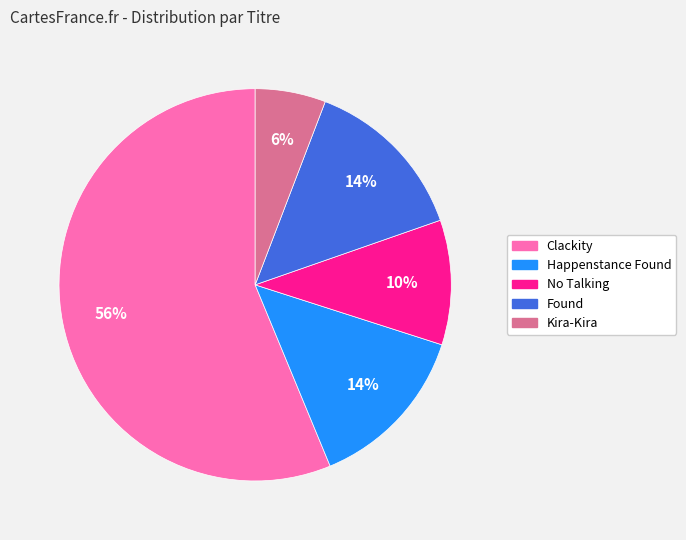

Is there a majority slice in this chart?

Yes